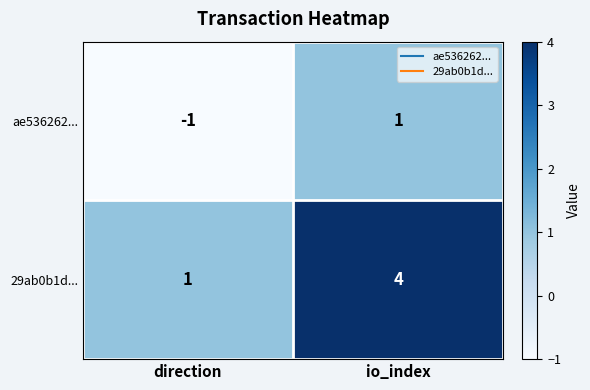

Which series has the largest range (max minus min)?

29ab0b1d...